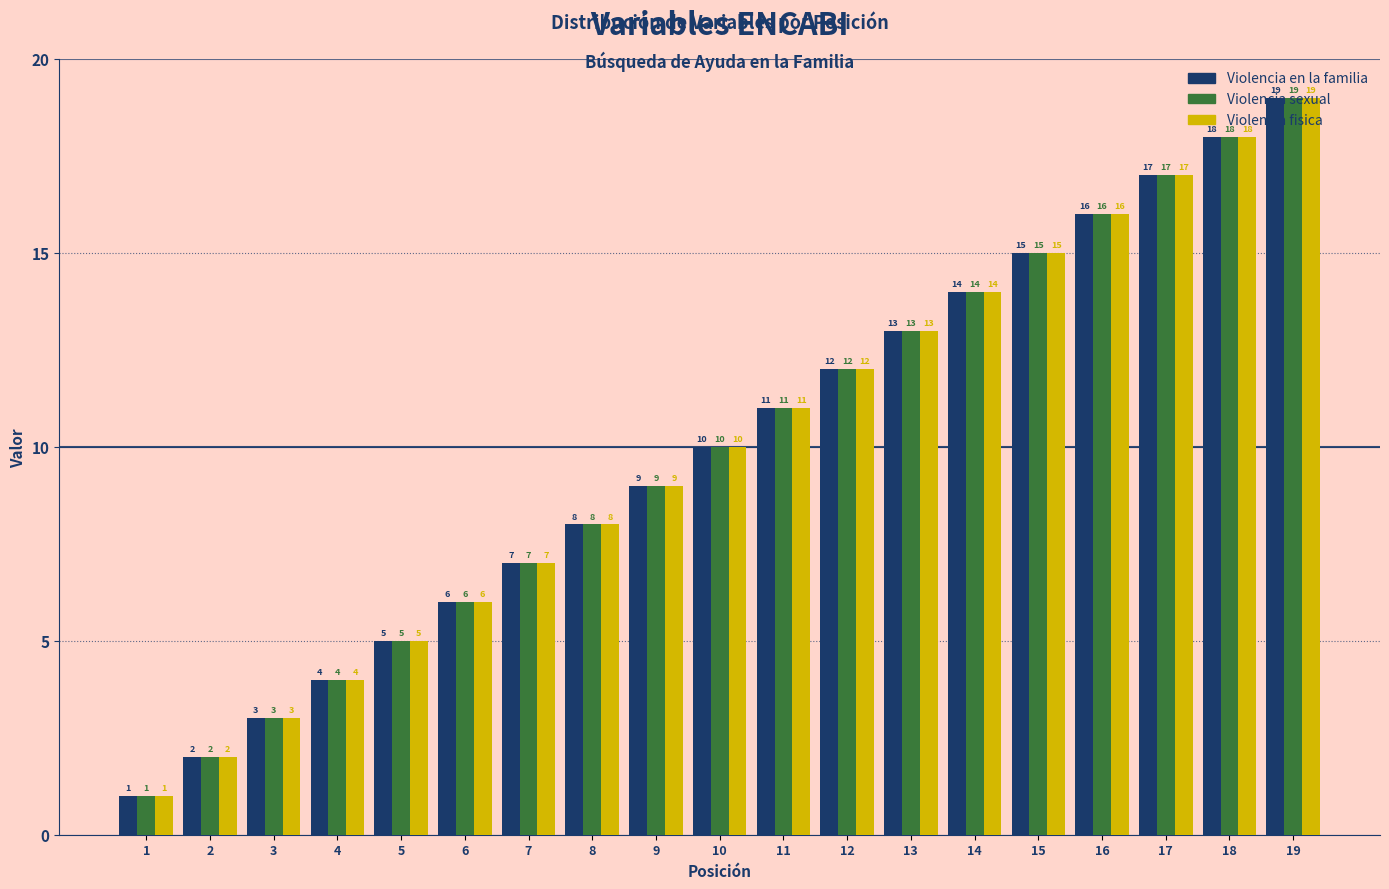

What is the average value of the Violencia sexual series?

10